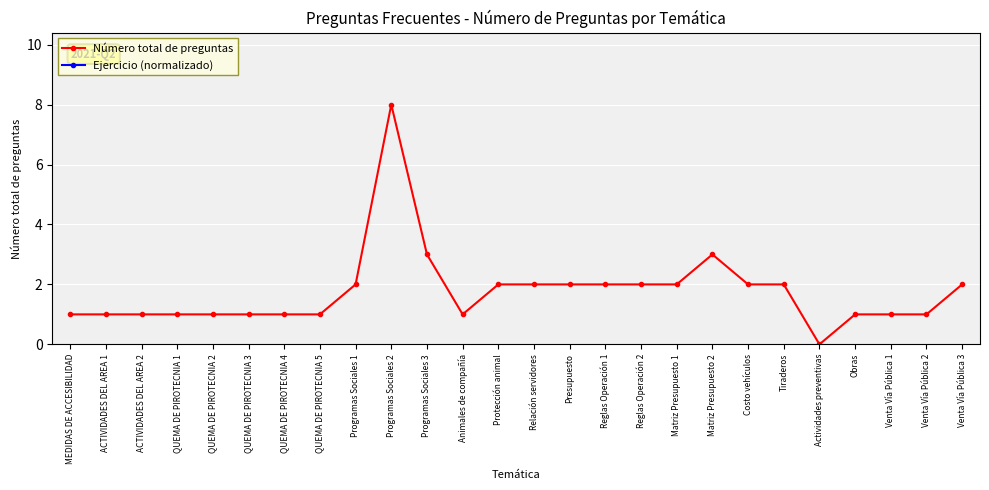

Reading right to left, list all the values displayed in this chart.

Número total de preguntas: Venta Vía Pública 3=2.0	Venta Vía Pública 2=1.0	Venta Vía Pública 1=1.0	Obras=1.0	Actividades preventivas=0.0	Tiraderos=2.0	Costo vehículos=2.0	Matriz Presupuesto 2=3.0	Matriz Presupuesto 1=2.0	Reglas Operación 2=2.0	Reglas Operación 1=2.0	Presupuesto=2.0	Relación servidores=2.0	Protección animal=2.0	Animales de compañía=1.0	Programas Sociales 3=3.0	Programas Sociales 2=8.0	Programas Sociales 1=2.0	QUEMA DE PIROTECNIA 5=1.0	QUEMA DE PIROTECNIA 4=1.0	QUEMA DE PIROTECNIA 3=1.0	QUEMA DE PIROTECNIA 2=1.0	QUEMA DE PIROTECNIA 1=1.0	ACTIVIDADES DEL AREA 2=1.0	ACTIVIDADES DEL AREA 1=1.0	MEDIDAS DE ACCESIBILIDAD=1.0
Ejercicio (normalizado): Venta Vía Pública 3=1010.5	Venta Vía Pública 2=1010.5	Venta Vía Pública 1=1010.5	Obras=1010.5	Actividades preventivas=1010.5	Tiraderos=1010.5	Costo vehículos=1010.5	Matriz Presupuesto 2=1010.5	Matriz Presupuesto 1=1010.5	Reglas Operación 2=1010.5	Reglas Operación 1=1010.5	Presupuesto=1010.5	Relación servidores=1010.5	Protección animal=1010.5	Animales de compañía=1010.5	Programas Sociales 3=1010.5	Programas Sociales 2=1010.5	Programas Sociales 1=1010.5	QUEMA DE PIROTECNIA 5=1010.5	QUEMA DE PIROTECNIA 4=1010.5	QUEMA DE PIROTECNIA 3=1010.5	QUEMA DE PIROTECNIA 2=1010.5	QUEMA DE PIROTECNIA 1=1010.5	ACTIVIDADES DEL AREA 2=1010.5	ACTIVIDADES DEL AREA 1=1010.5	MEDIDAS DE ACCESIBILIDAD=1010.5